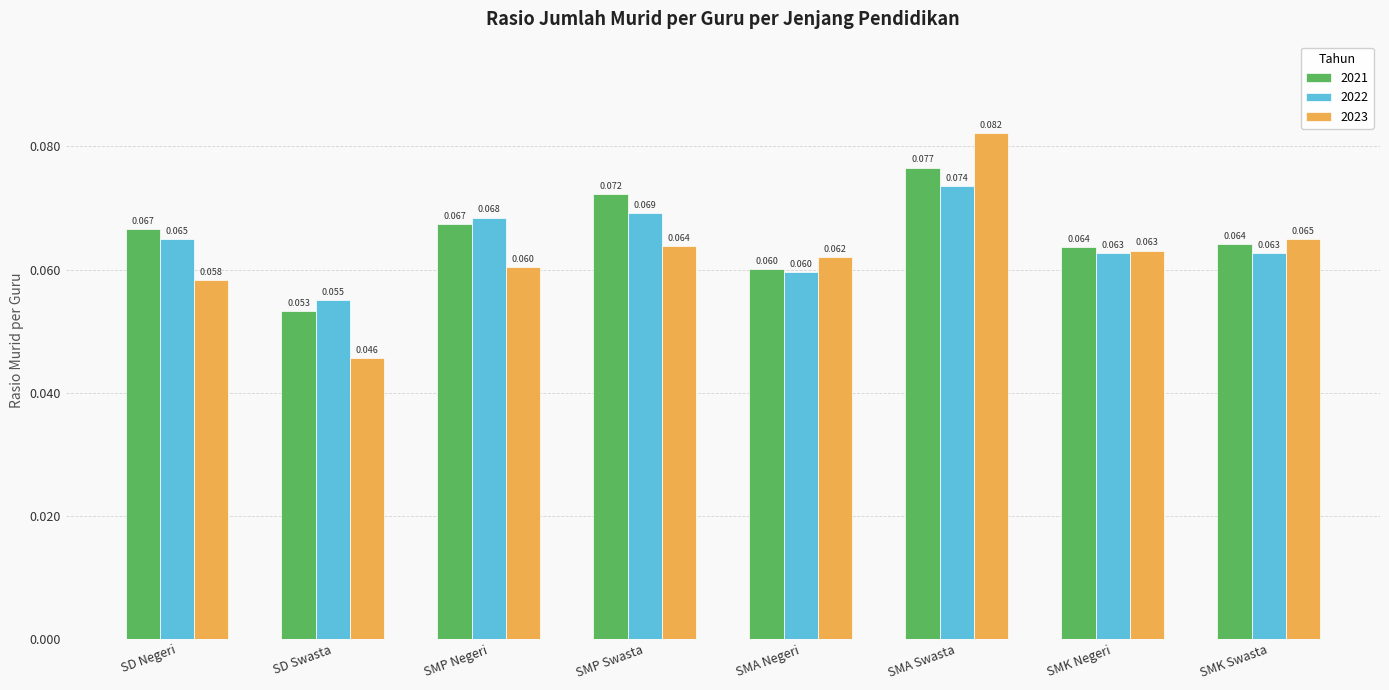

What is the total value across all series at SMP Negeri?

0.2